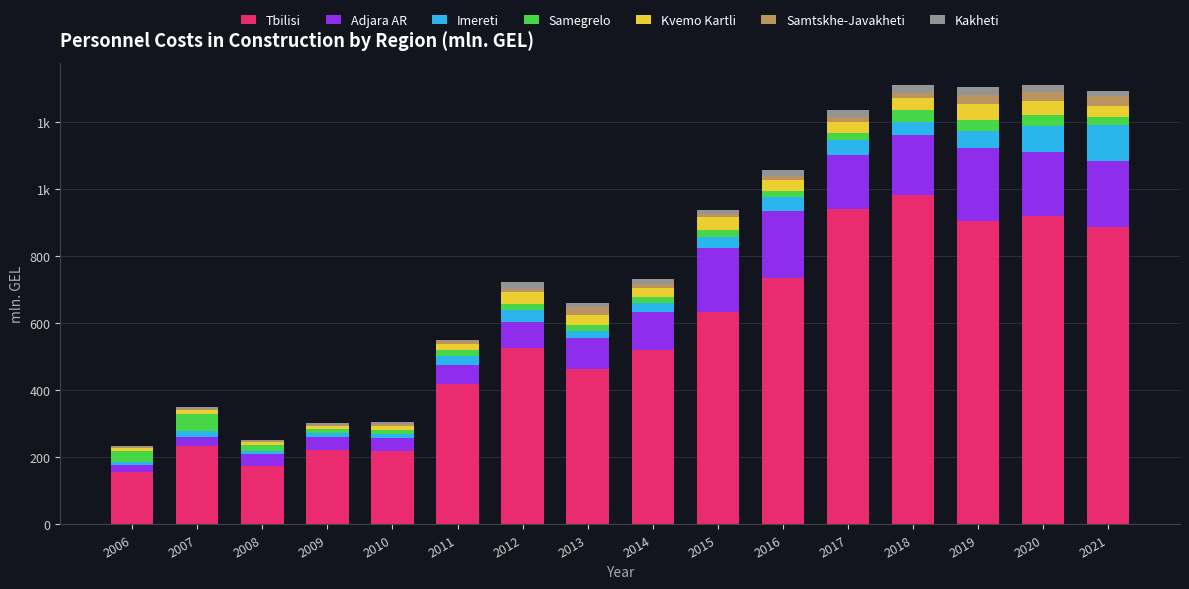

What are all the series names shown in the legend?

Tbilisi, Adjara AR, Imereti, Samegrelo, Kvemo Kartli, Samtskhe-Javakheti, Kakheti